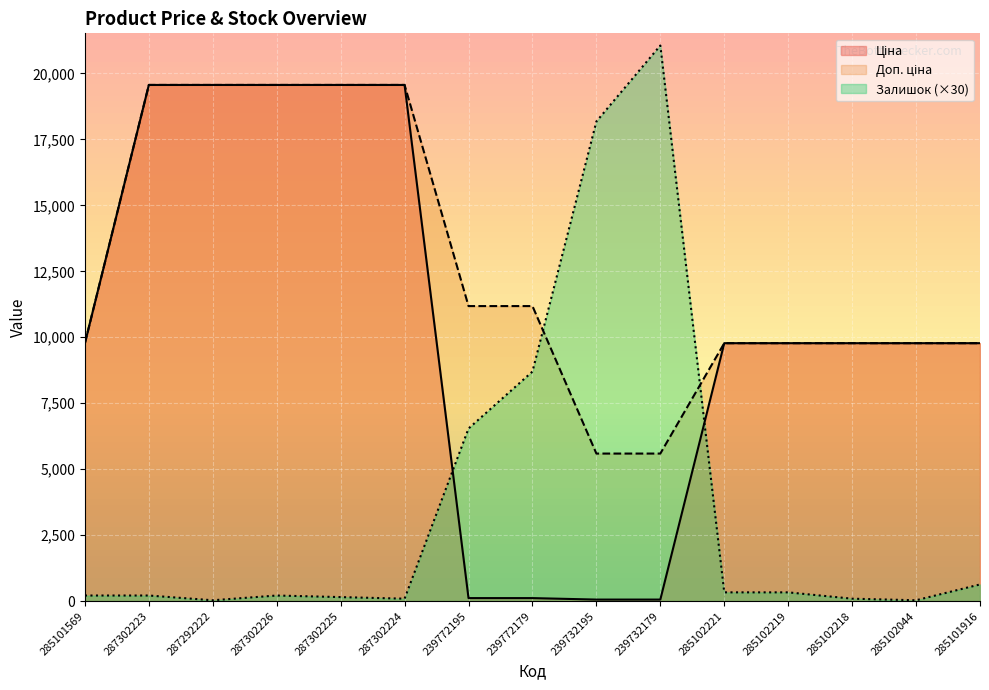

List the series in order of their overall mean, highest first.

Доп. ціна, Ціна, Залишок